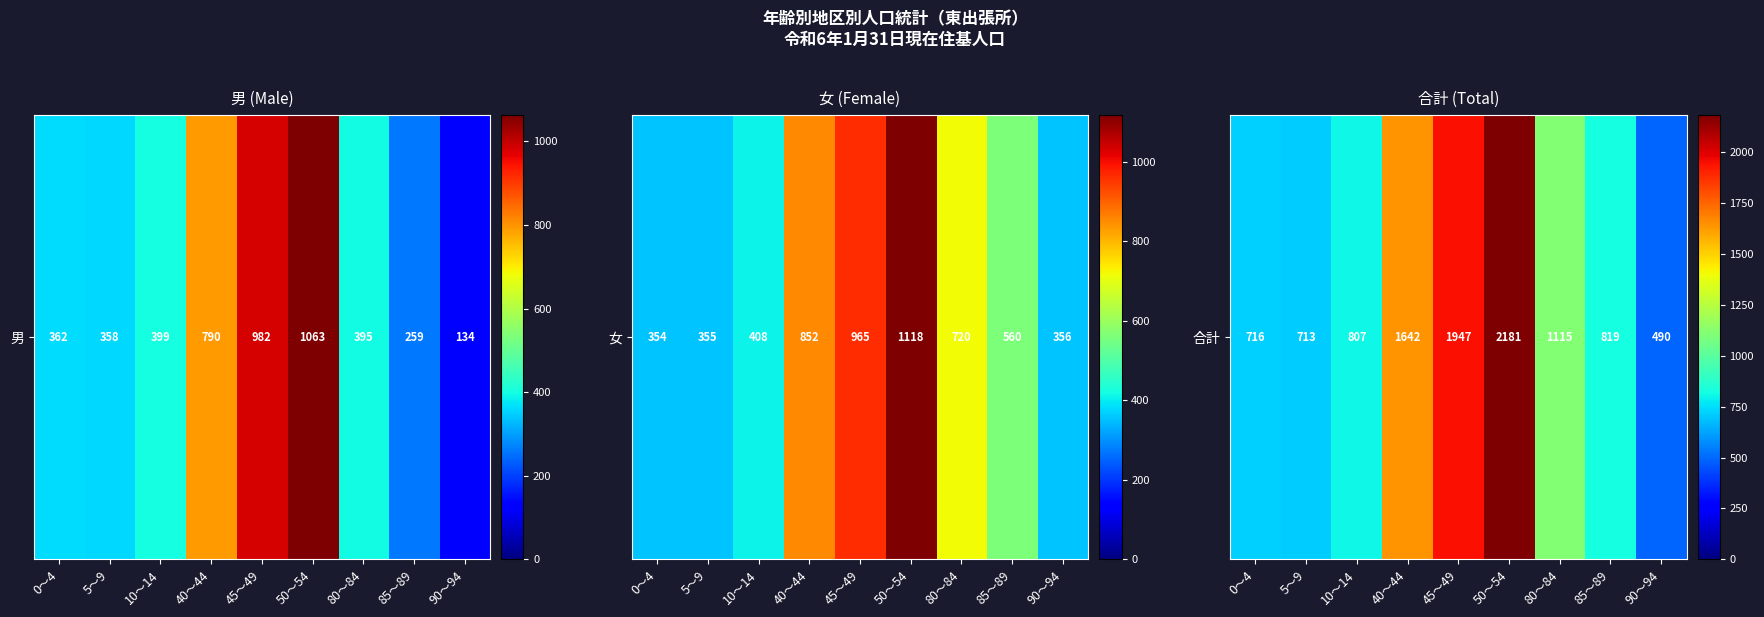

Which has a higher value, 40～44 or 80～84?

40～44